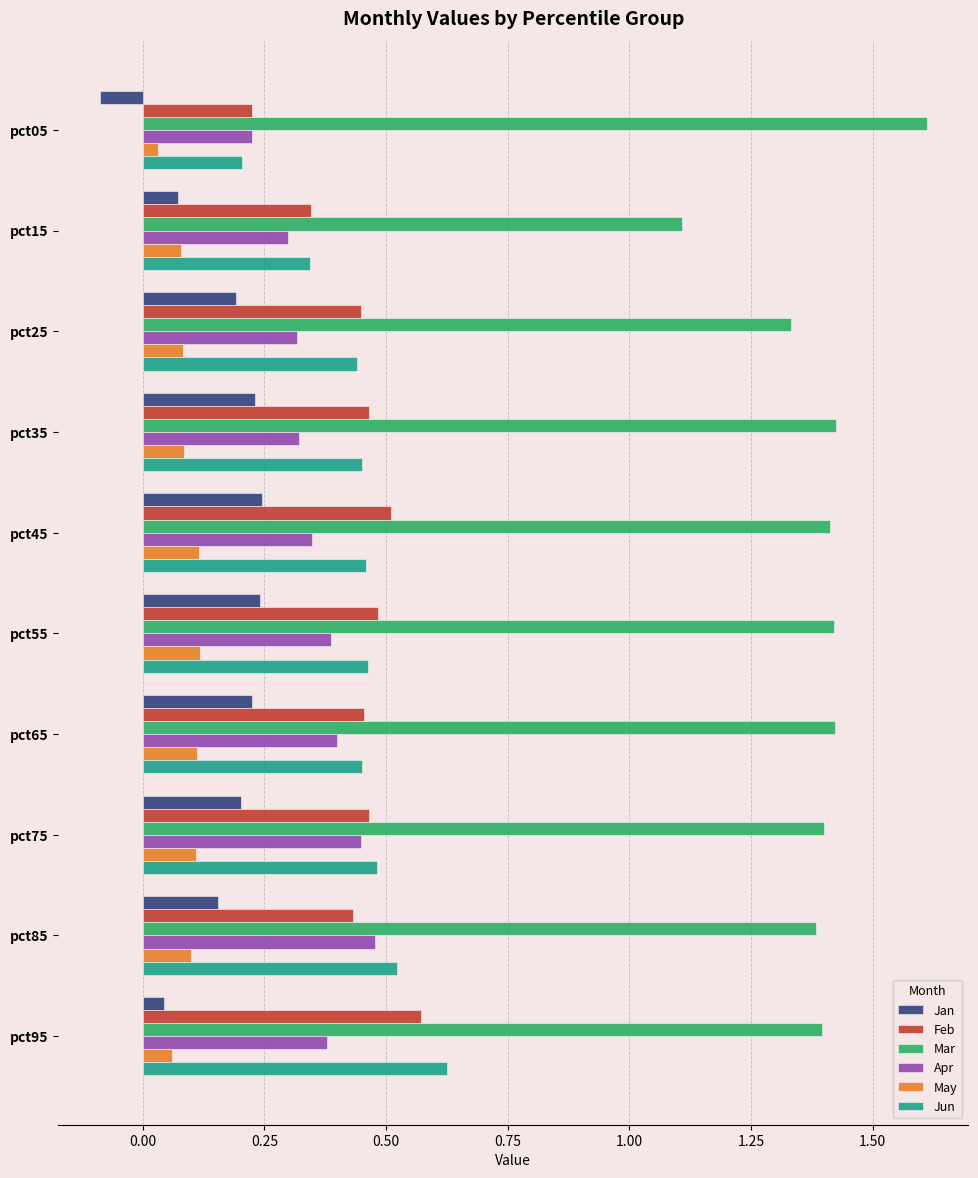

Which series has the largest total across all categories?

Mar